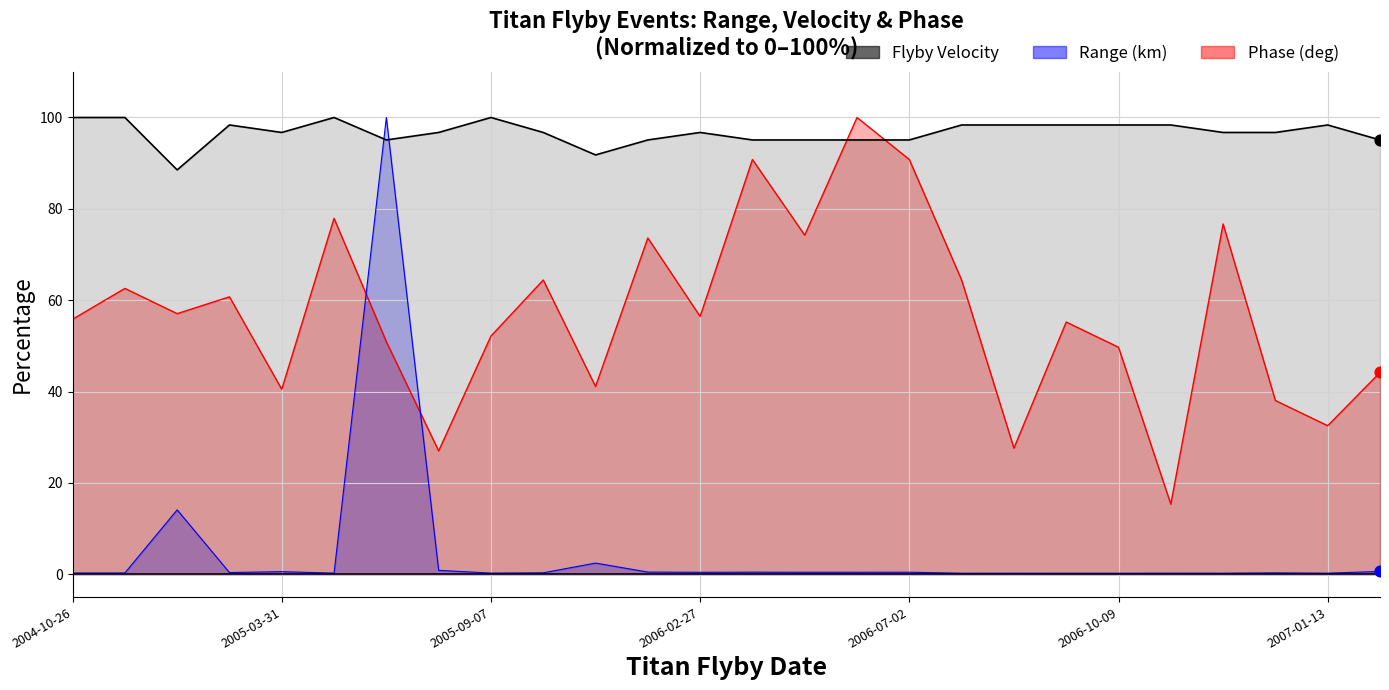

Which series reaches the maximum Y coordinate?

Range (km)